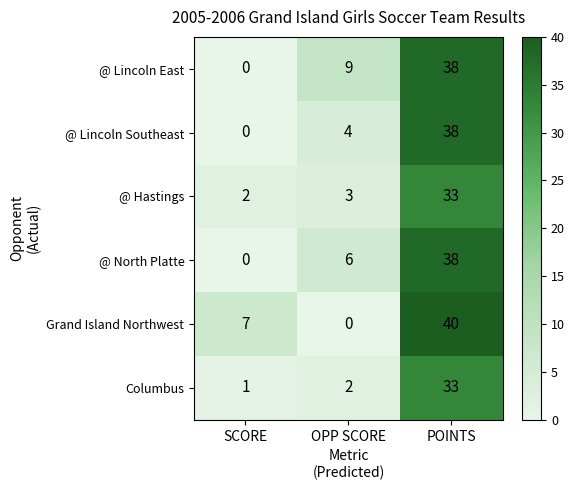

What is the total value across all series at SCORE?

10